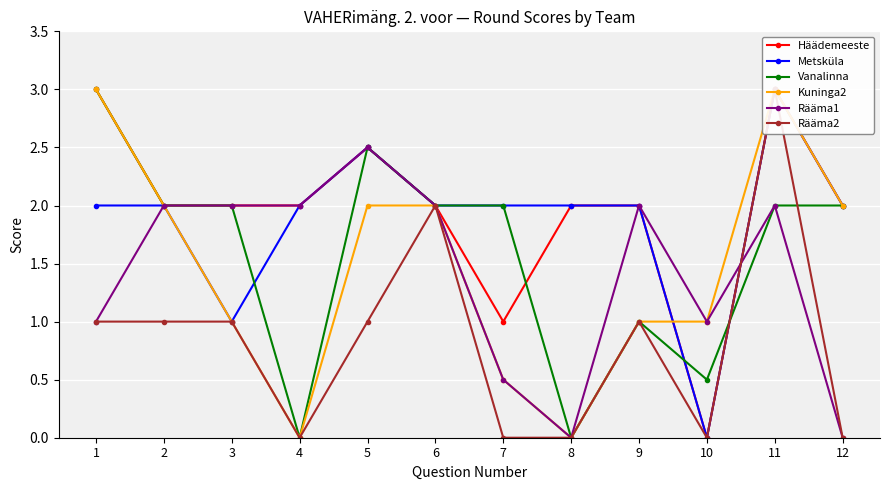

Is it true that Metsküla equals 1.5 at 3?

False